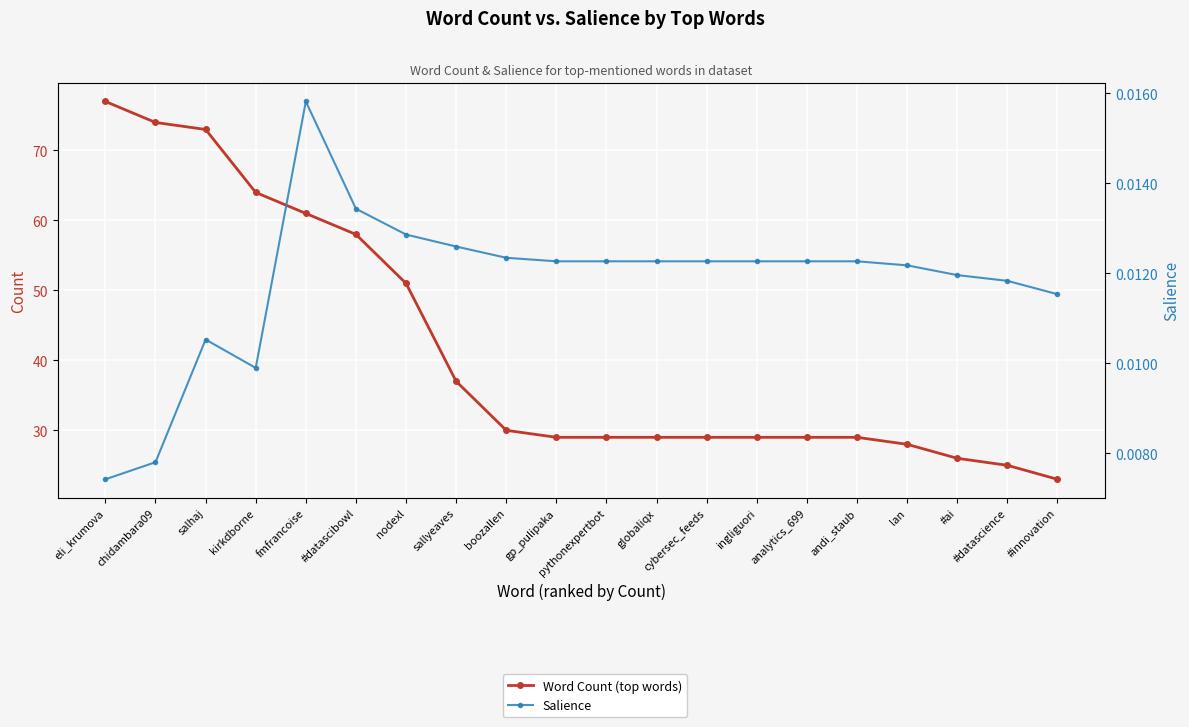

What is the total value across all series at boozallen?

30.0